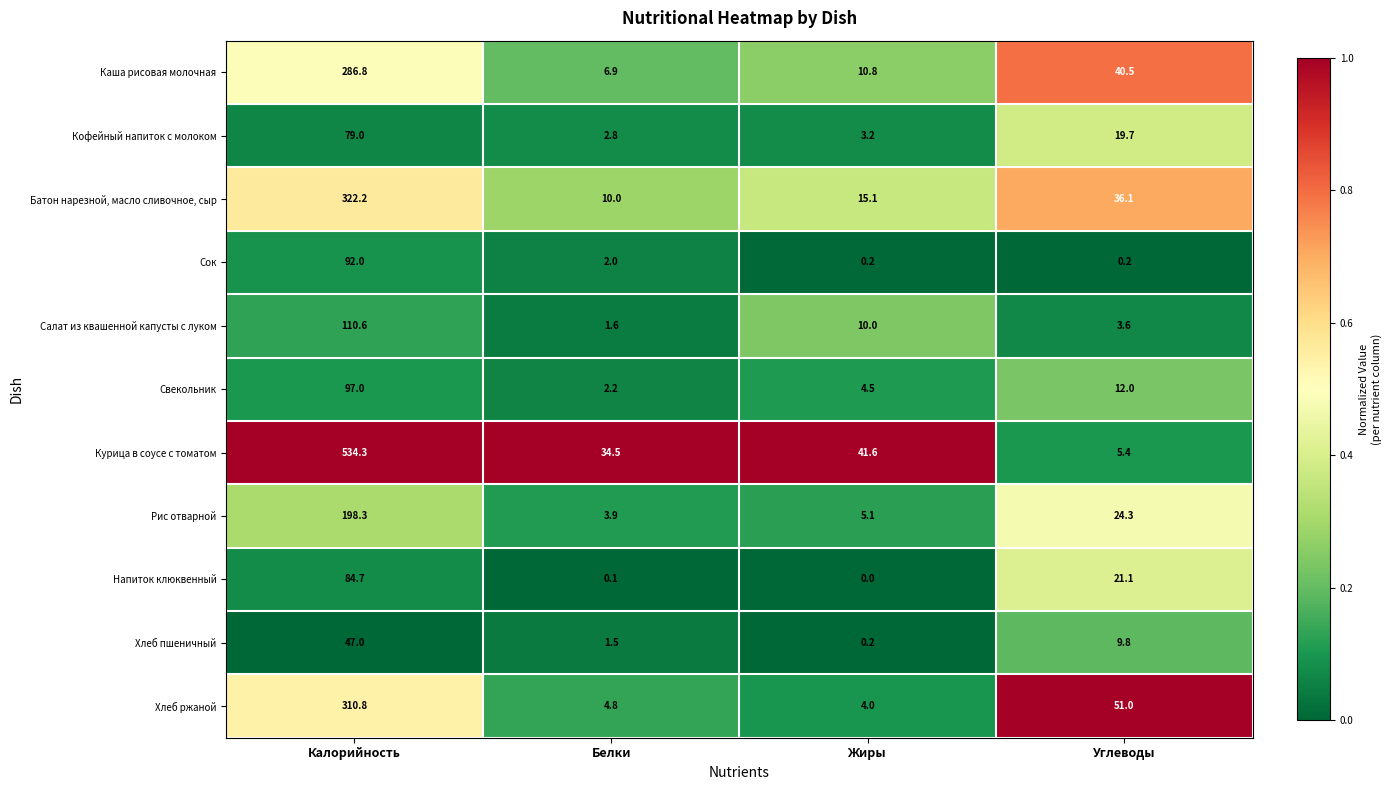

At which category does the chart reach its minimum across all series?

Жиры